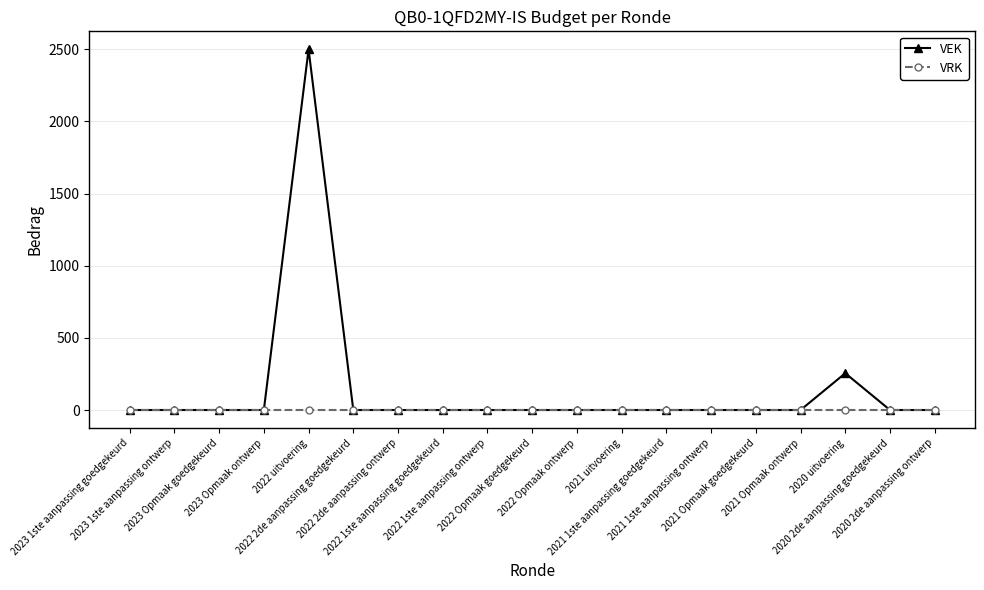

Does the chart display data point markers on the line(s)?

Yes